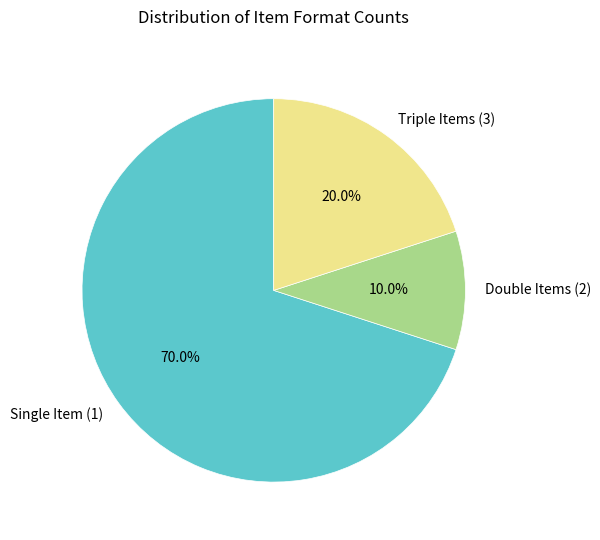

Is there a majority slice in this chart?

Yes